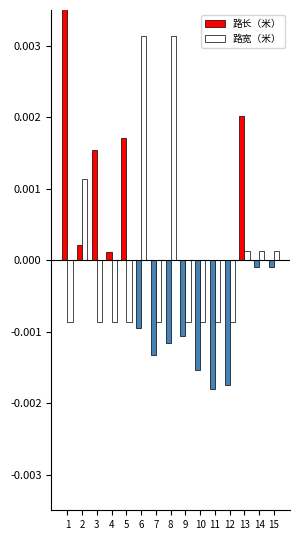

Which series has the largest range (max minus min)?

路长（米）